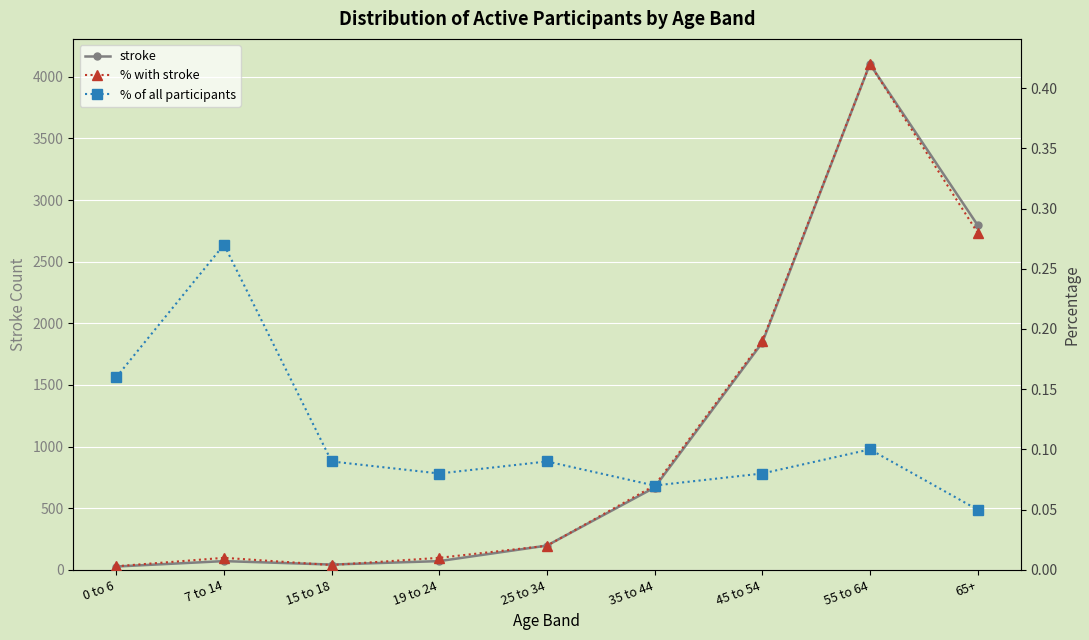

Rank the categories by % of all participants value from lowest to highest.

65+, 35 to 44, 19 to 24, 45 to 54, 15 to 18, 25 to 34, 55 to 64, 0 to 6, 7 to 14